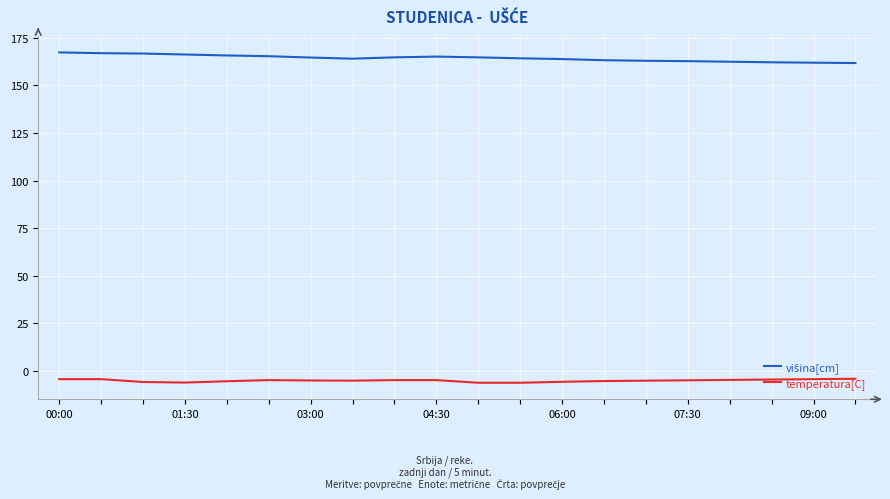

What is the maximum value shown in the chart?

167.4